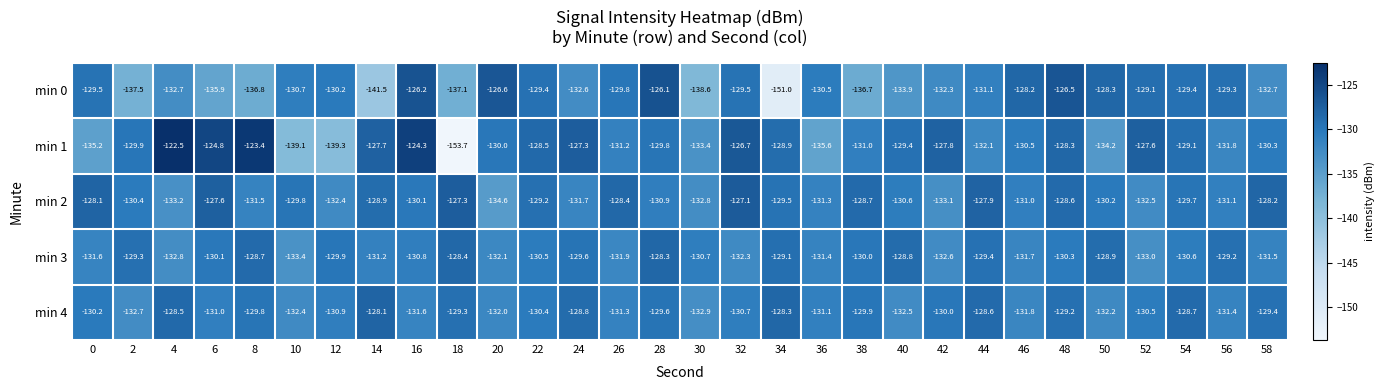

Which category has the lowest value across all series?

18